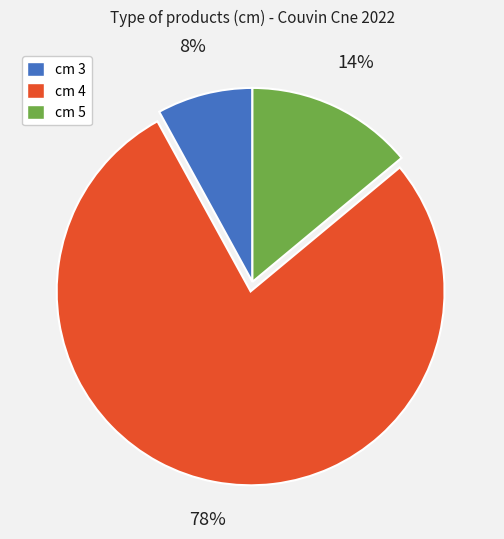

Is there any slice that represents more than half of the pie?

Yes